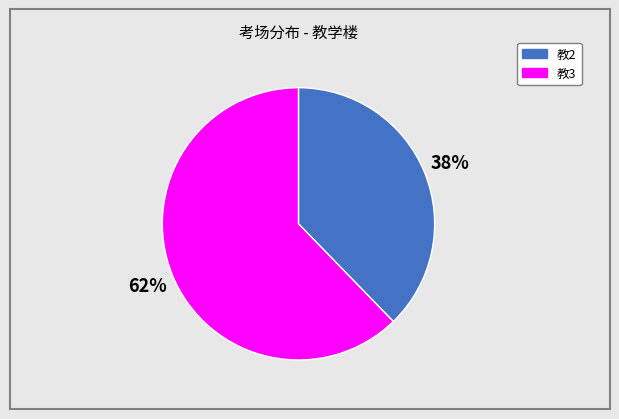

Which category has the biggest portion of the pie?

教3